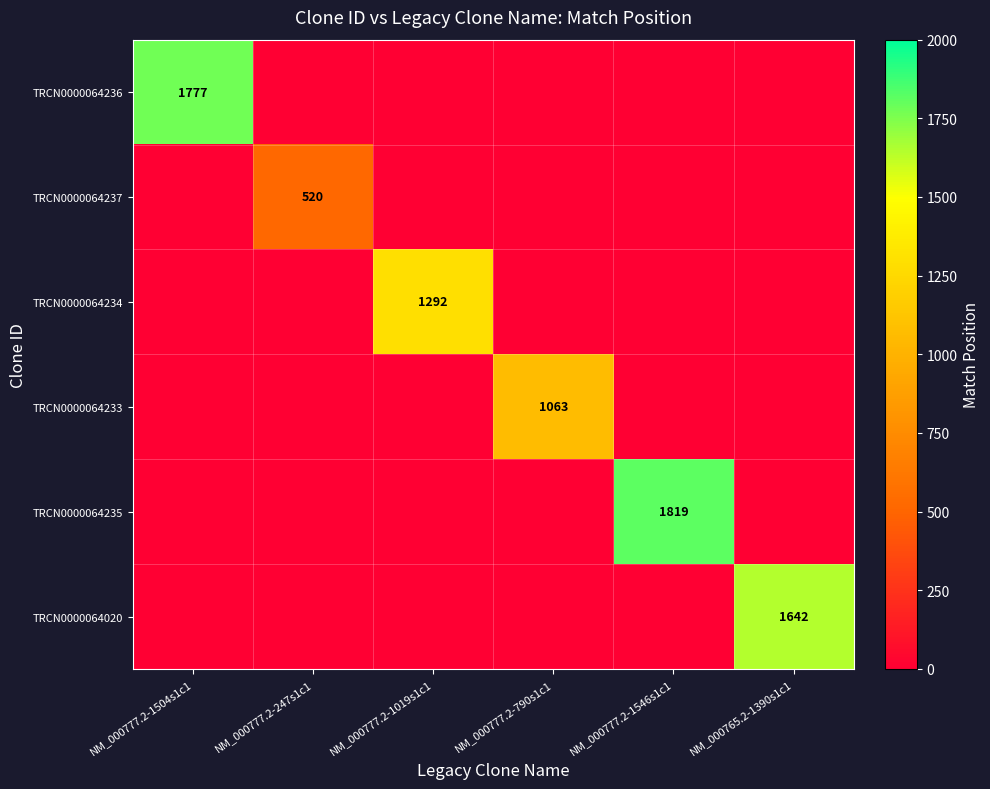

Rank the series by their maximum value, from lowest to highest.

TRCN0000064237, TRCN0000064233, TRCN0000064234, TRCN0000064020, TRCN0000064236, TRCN0000064235